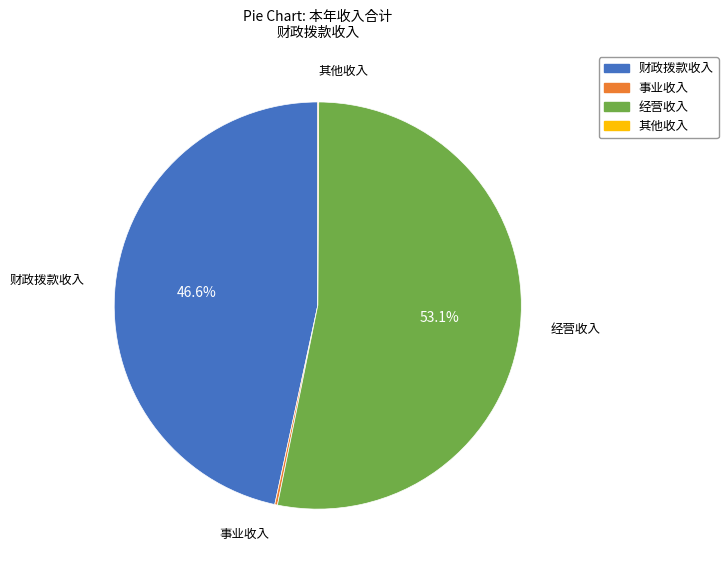

Does any single category account for the majority?

Yes